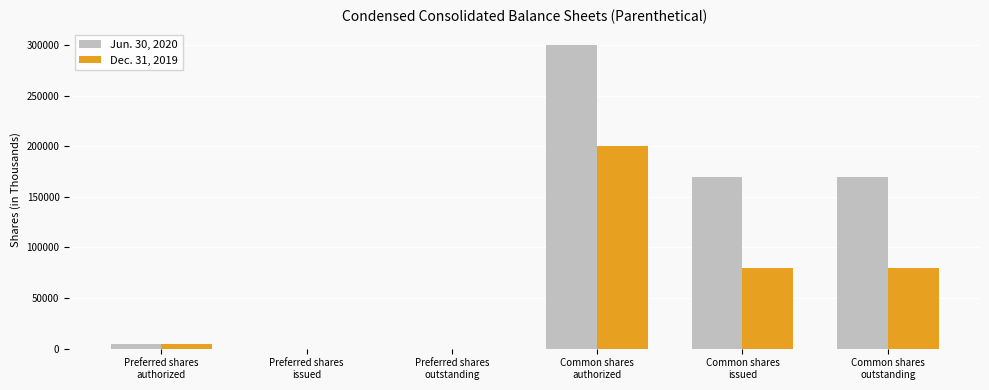

What is the greatest value displayed?

300000